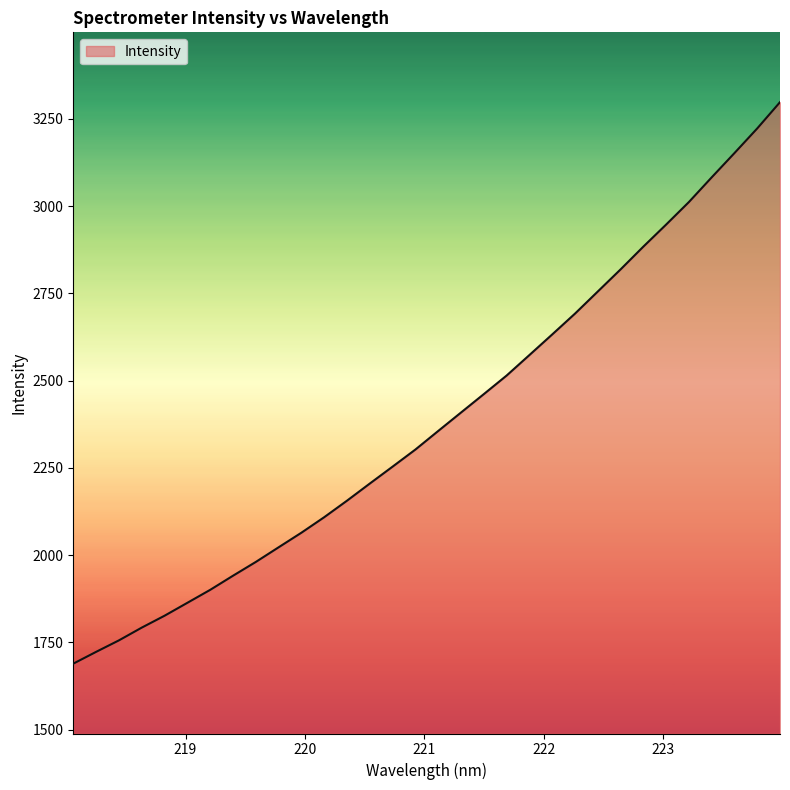

What is the smallest value displayed?

1689.3